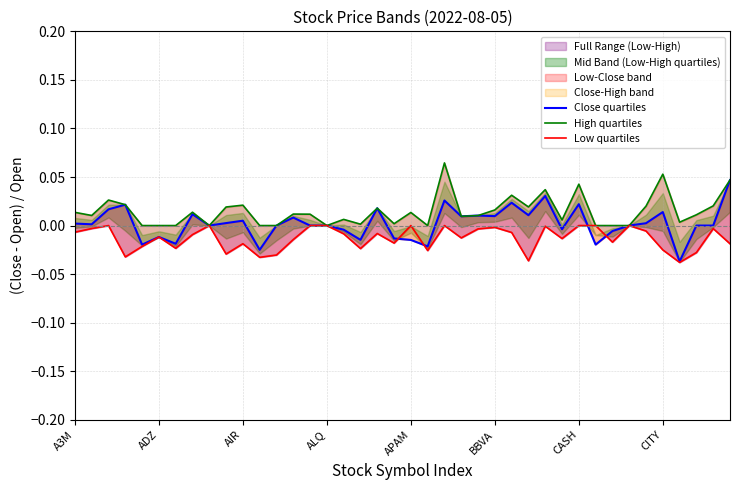

What is the label of the 24th point from the left?

23